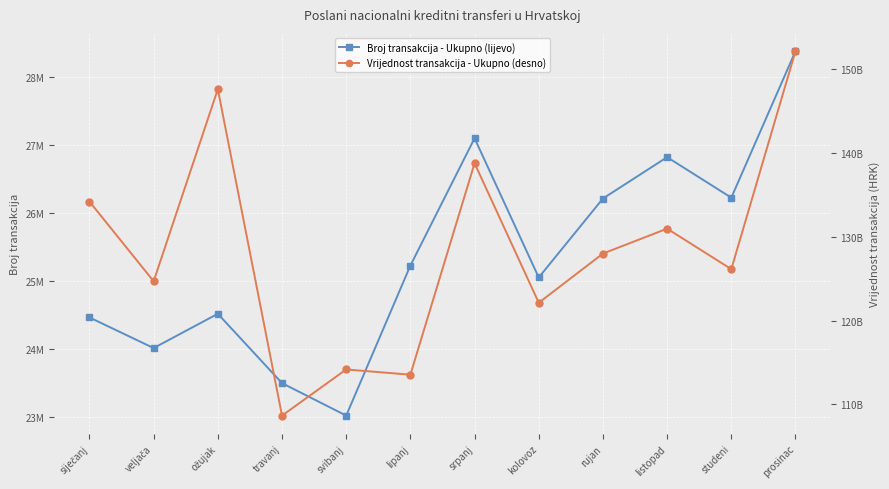

Reading left to right, extract all data points from this chart.

Broj transakcija - Ukupno (lijevo): siječanj=24466666	veljača=24016748	ožujak=24520354	travanj=23501969	svibanj=23025113	lipanj=25228105	srpanj=27097626	kolovoz=25053312	rujan=26212731	listopad=26820077	studeni=26225035	prosinac=28377256
Vrijednost transakcija - Ukupno (desno): siječanj=134194659605	veljača=124684357038	ožujak=147608222412	travanj=108649658875	svibanj=114157847164	lipanj=113533345034	srpanj=138770939447	kolovoz=122116005556	rujan=127989230662	listopad=130962685467	studeni=126130957388	prosinac=152152354467